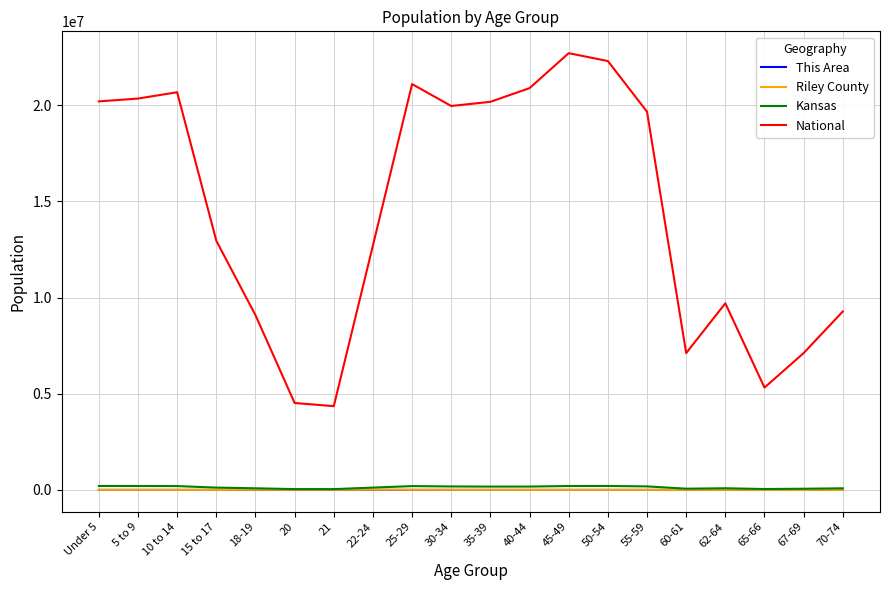

Which series has the largest total across all categories?

National